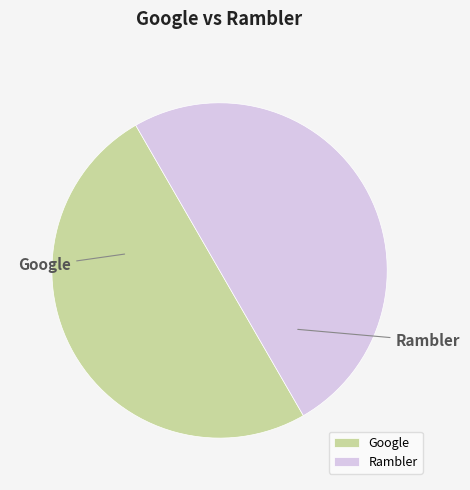

The Rambler slice represents 56% of the pie. True or false?

False